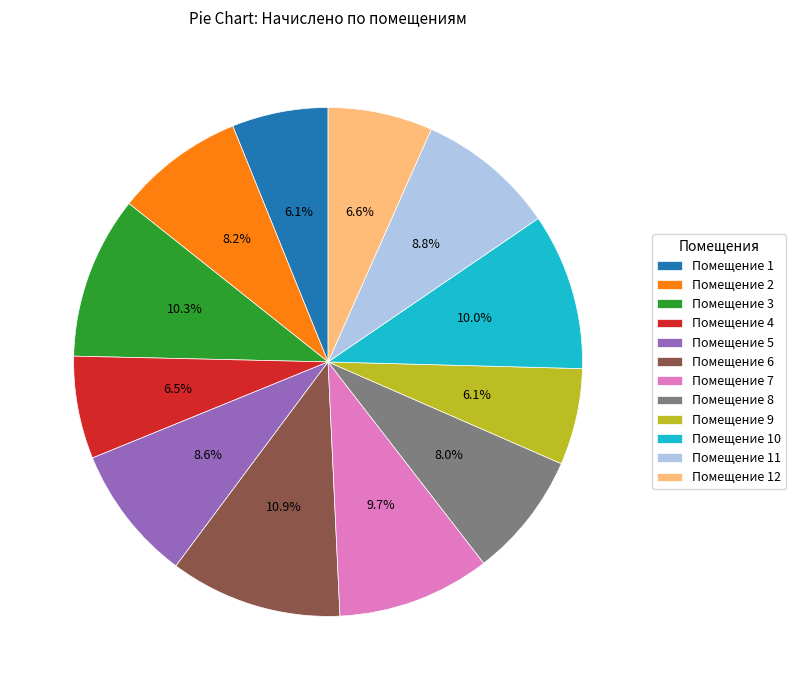

Is the sum of Помещение 6 and Помещение 1 greater than half?

No